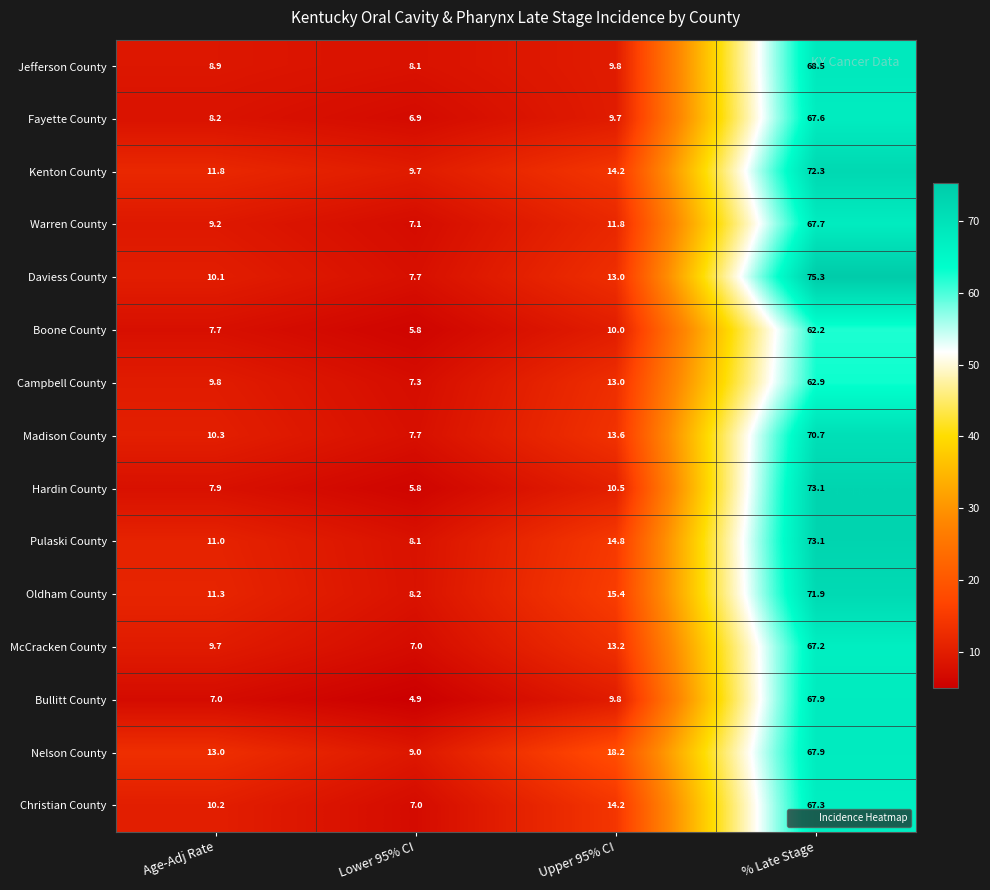

At which category does the chart reach its peak across all series?

% Late Stage